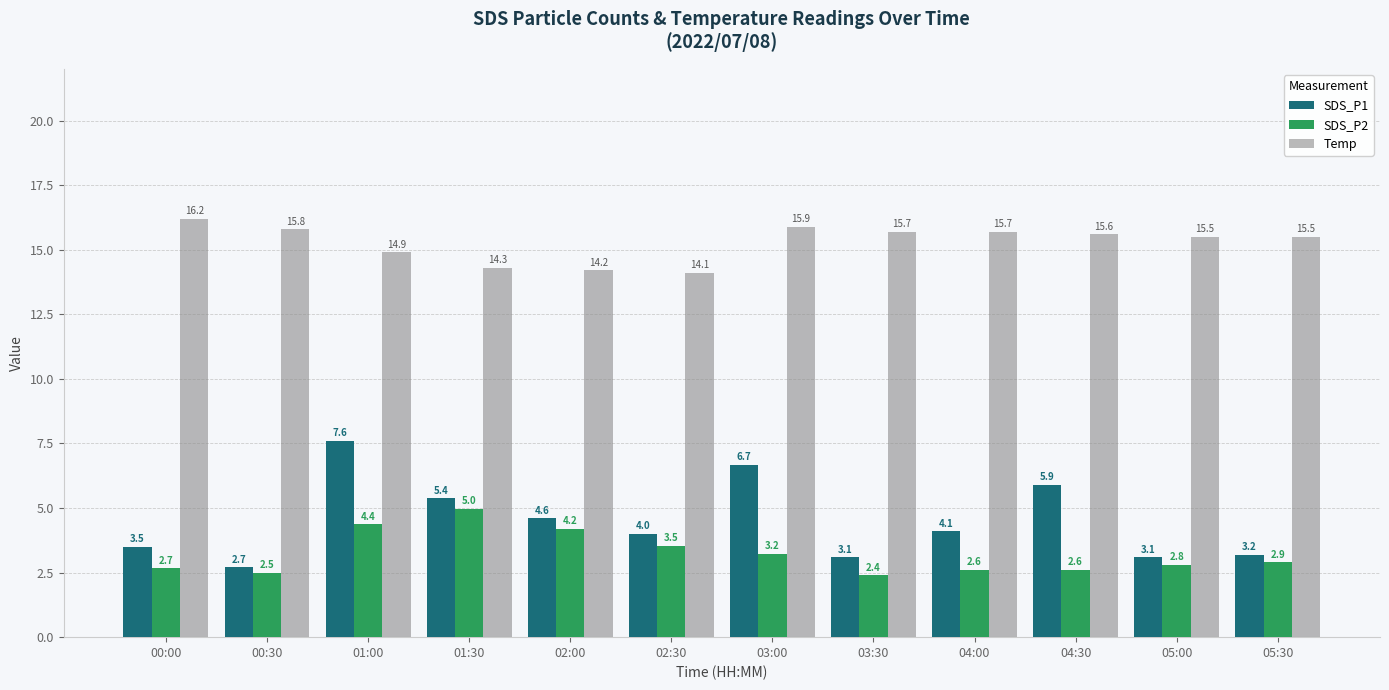

The value of SDS_P2 at 00:30 is 1.7. True or false?

False